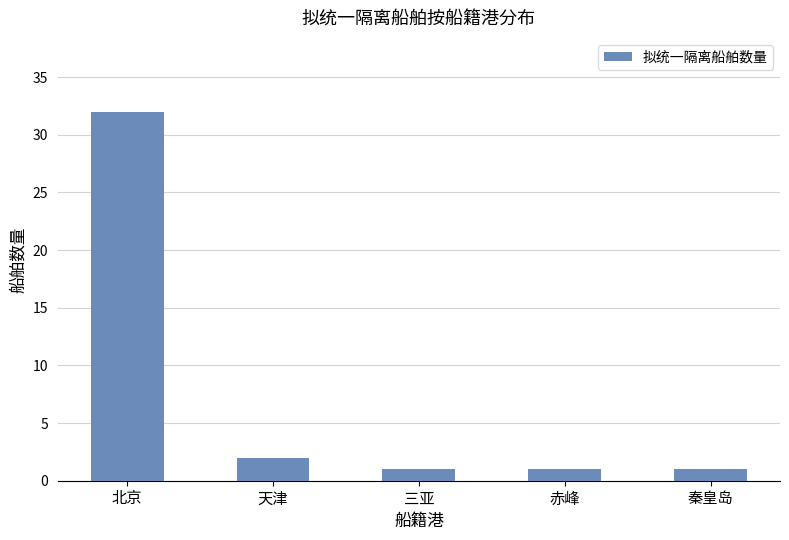

Is it true that the value at 三亚 is 1?

True